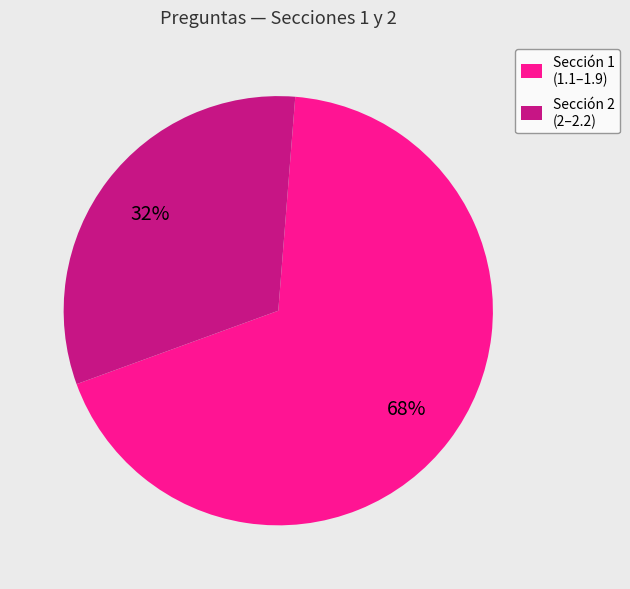

How many slices are in this pie chart?

2